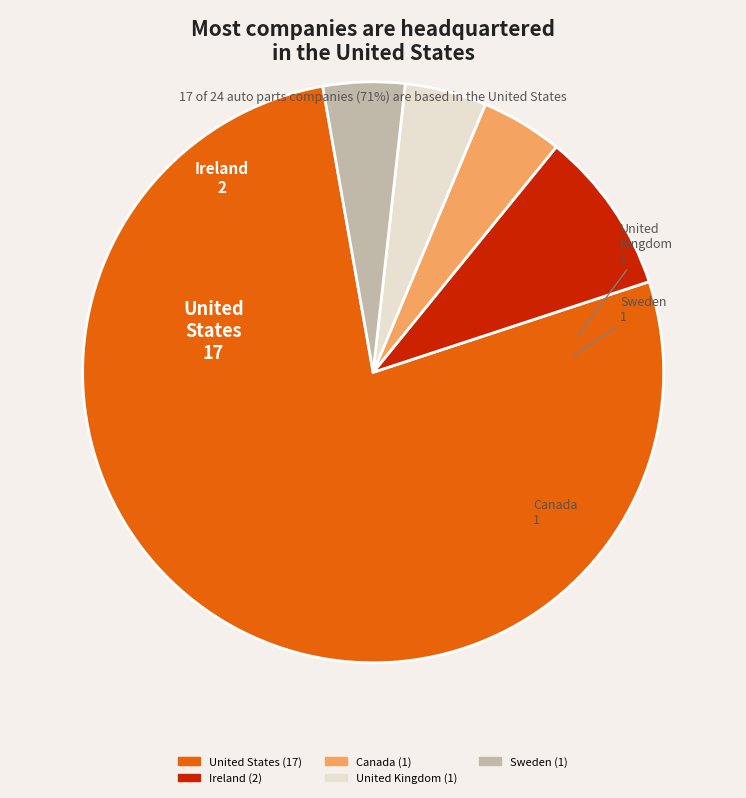

Is there any slice that represents more than half of the pie?

Yes